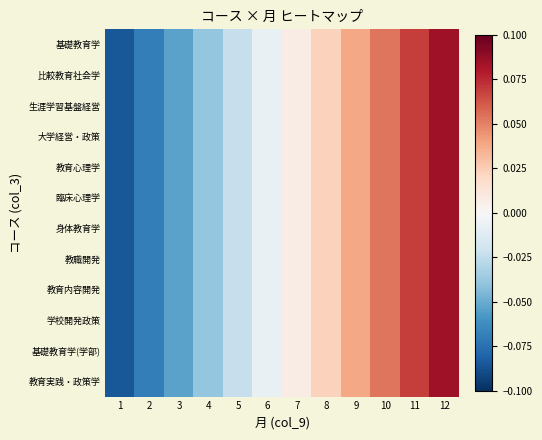

At which category is the sum across all series the highest?

12